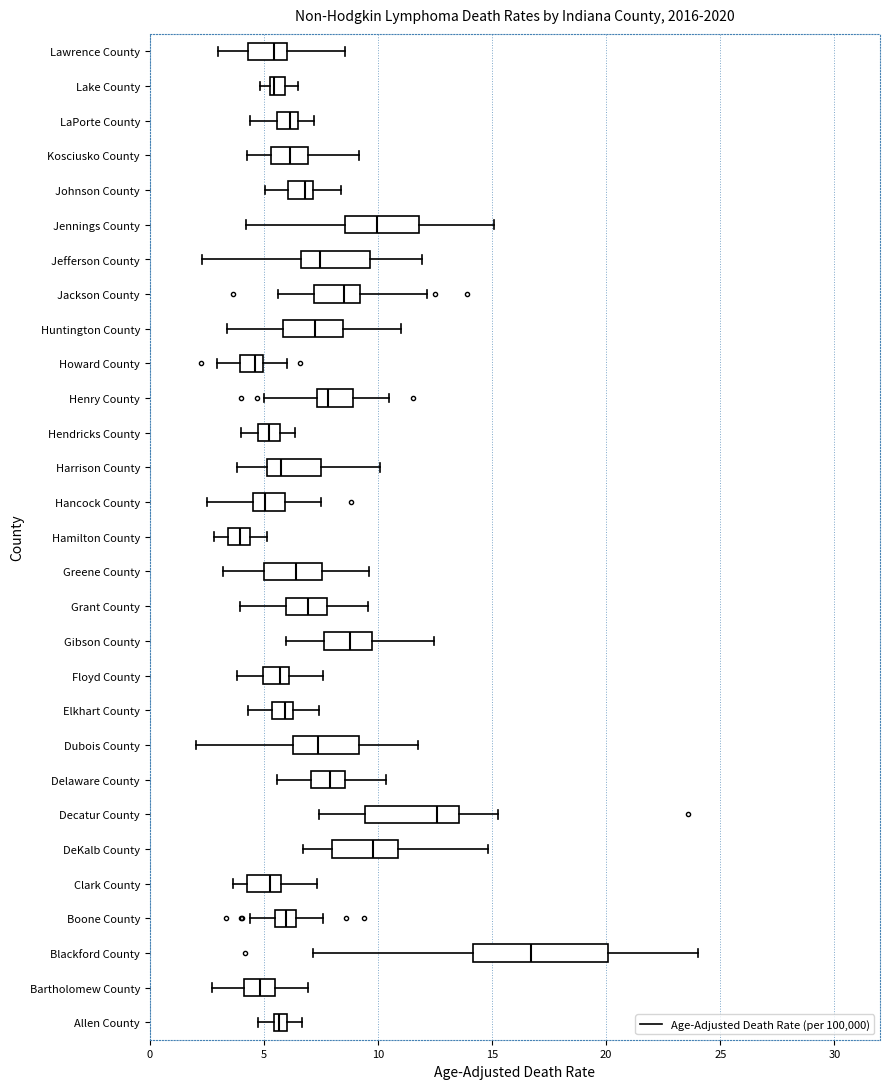

Which box has the furthest to the right median line?

Blackford County